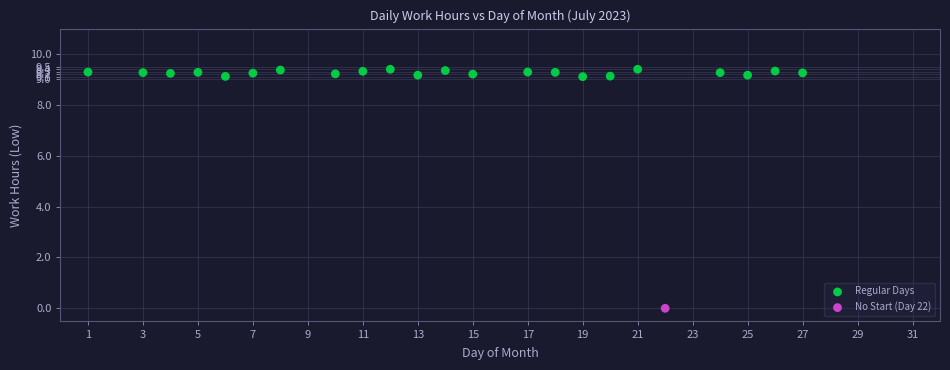

What are all the series names shown in the legend?

Regular Days, No Start (Day 22)